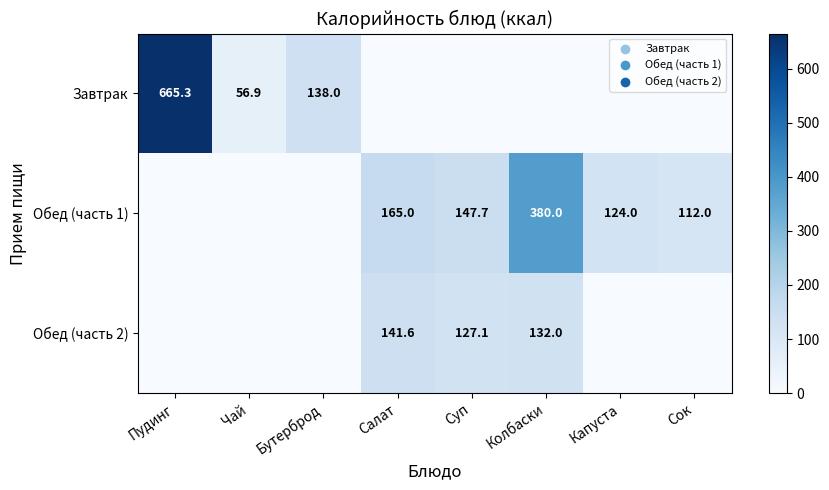

The Обед (часть 1) series shows 240.9 at Суп. True or false?

False